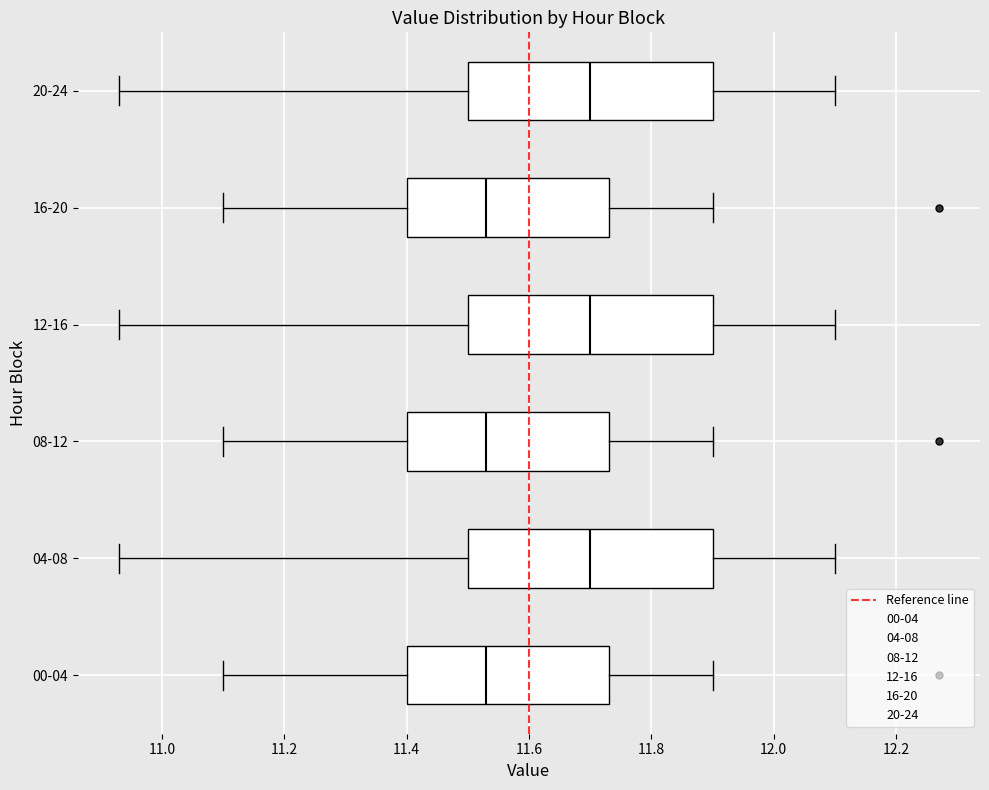

Reading bottom to top, transcribe this box plot: for each box, give where its median line is, the range the box spans, and where its two whiskers end, as read against the x-axis. The values are not printed on the chart, so give them approximately, as read against the axis.

00-04: median 11.54, box 11.40 to 11.74, whiskers 11.10 to 11.90
04-08: median 11.70, box 11.50 to 11.90, whiskers 10.94 to 12.10
08-12: median 11.54, box 11.40 to 11.74, whiskers 11.10 to 11.90
12-16: median 11.70, box 11.50 to 11.90, whiskers 10.94 to 12.10
16-20: median 11.54, box 11.40 to 11.74, whiskers 11.10 to 11.90
20-24: median 11.70, box 11.50 to 11.90, whiskers 10.94 to 12.10